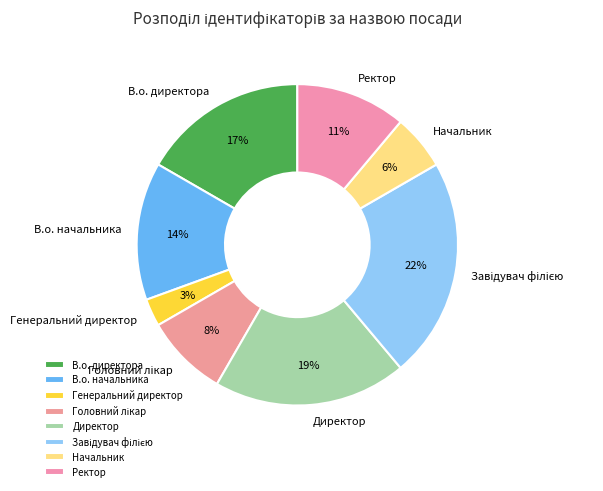

Is it true that Начальник is 16% of the pie?

False